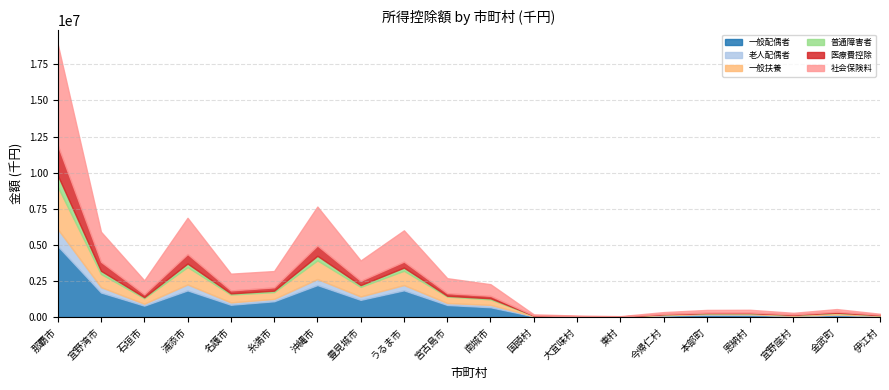

What is the difference between the 普通障害者 values at 宮古島市 and うるま市?

169260